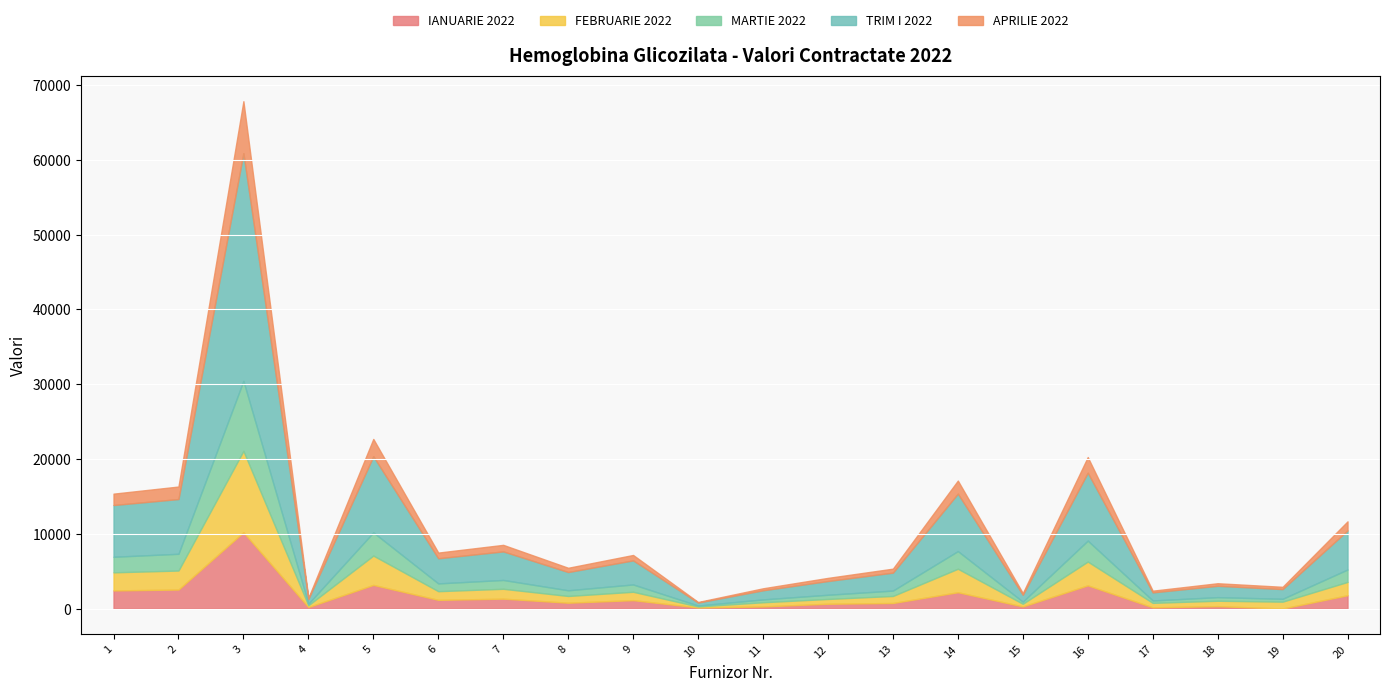

What is the value of the FEBRUARIE 2022 point at the 5th from the left?

3920